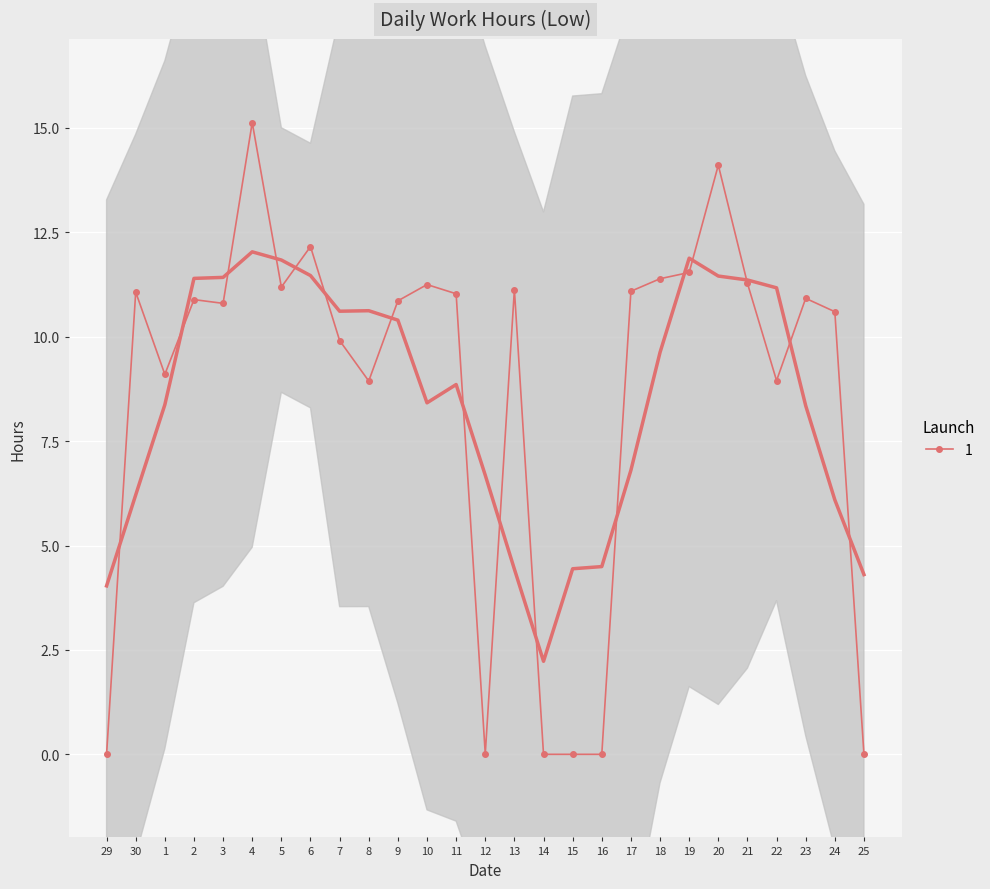

How many values are above zero?

22